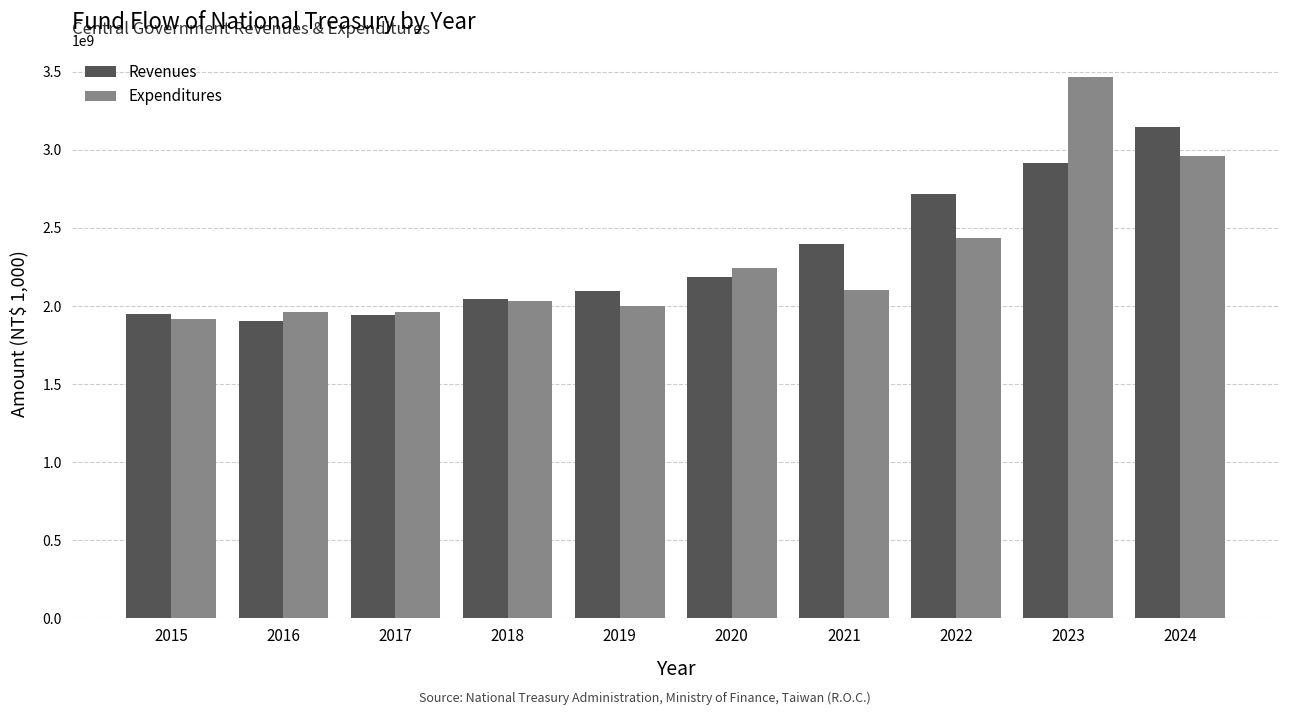

At 2016, list the series in order from smallest to largest.

Revenues, Expenditures